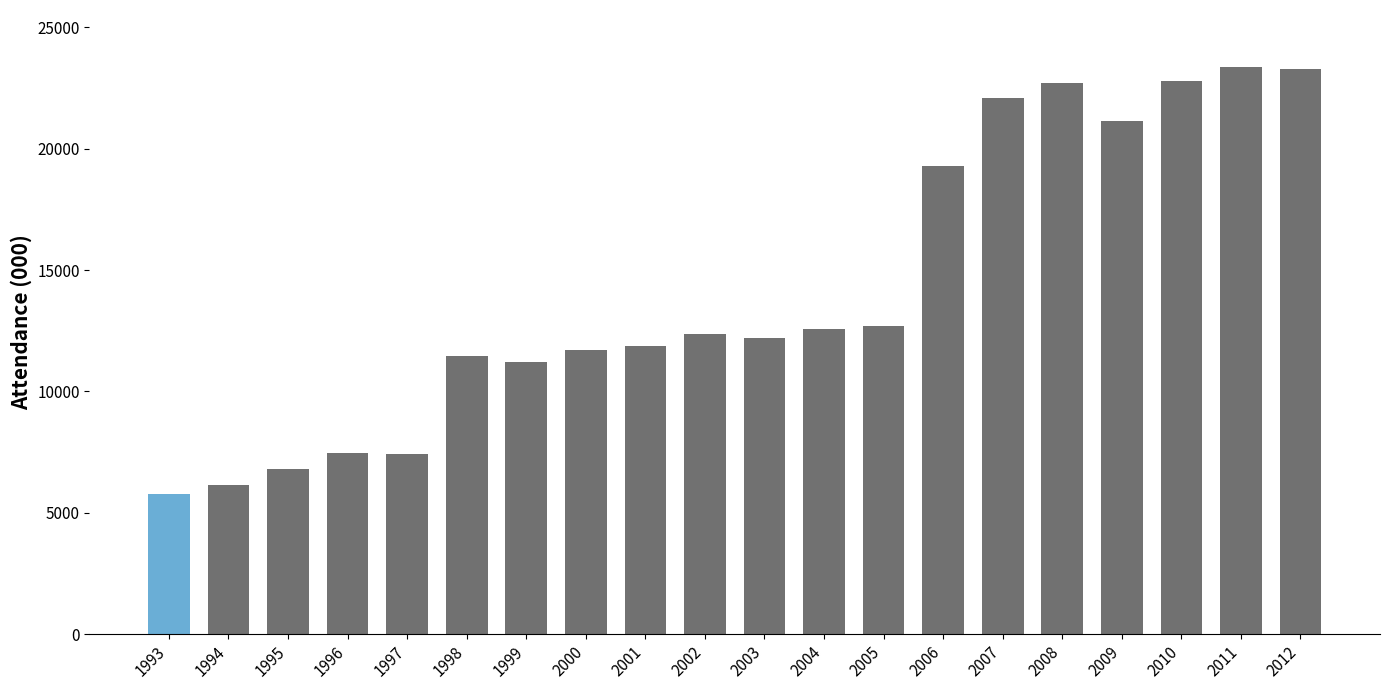

What is the smallest value displayed?

5761